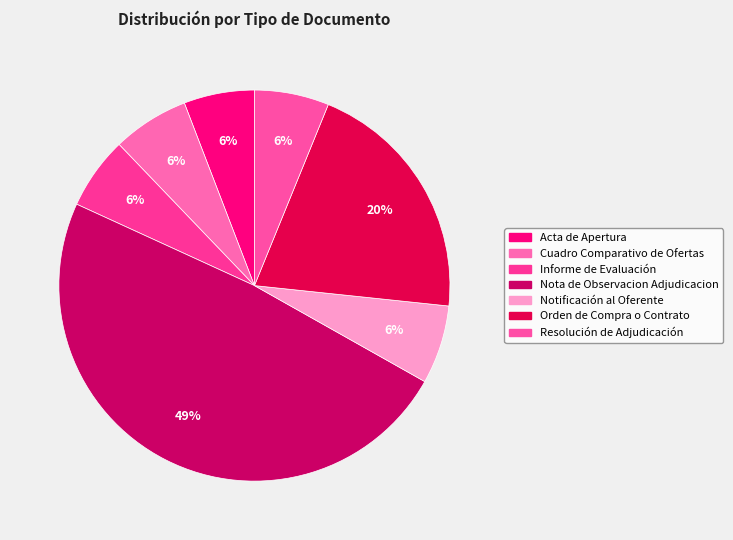

Count the number of slices in the pie.

7